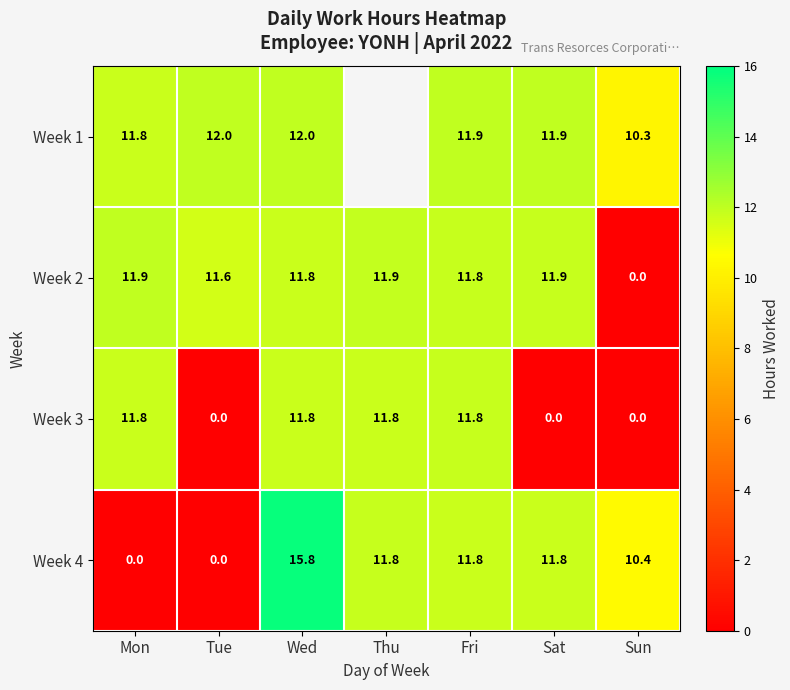

What is the greatest value displayed?

15.8